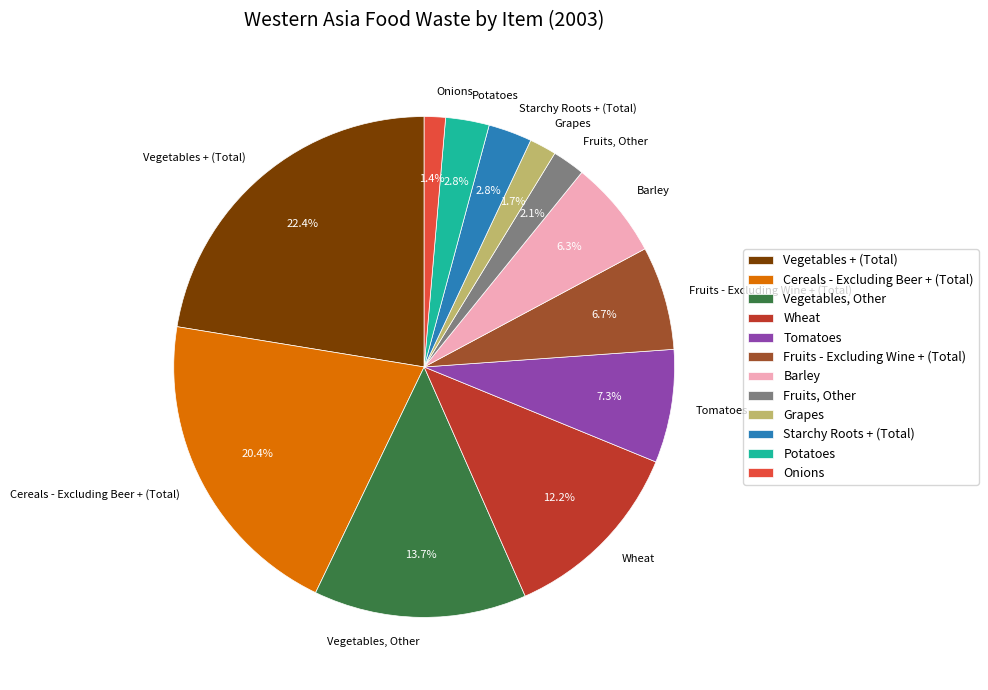

Which category has the biggest portion of the pie?

Vegetables + (Total)